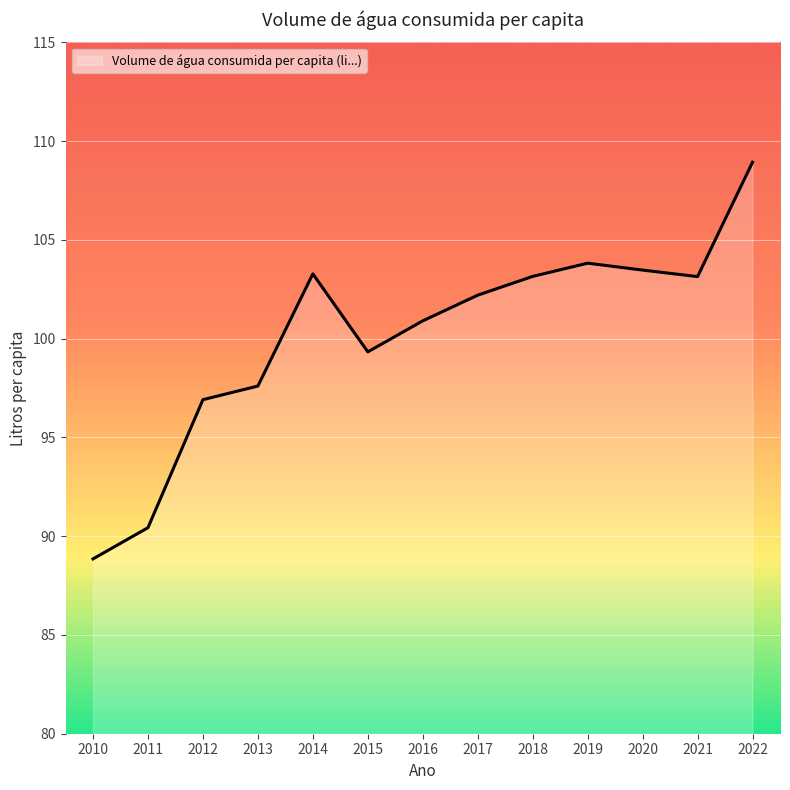

Reading left to right, what are all the values shown in this chart?

2010=88.8	2011=90.4	2012=96.9	2013=97.6	2014=103.3	2015=99.3	2016=100.9	2017=102.2	2018=103.2	2019=103.8	2020=103.5	2021=103.1	2022=108.9